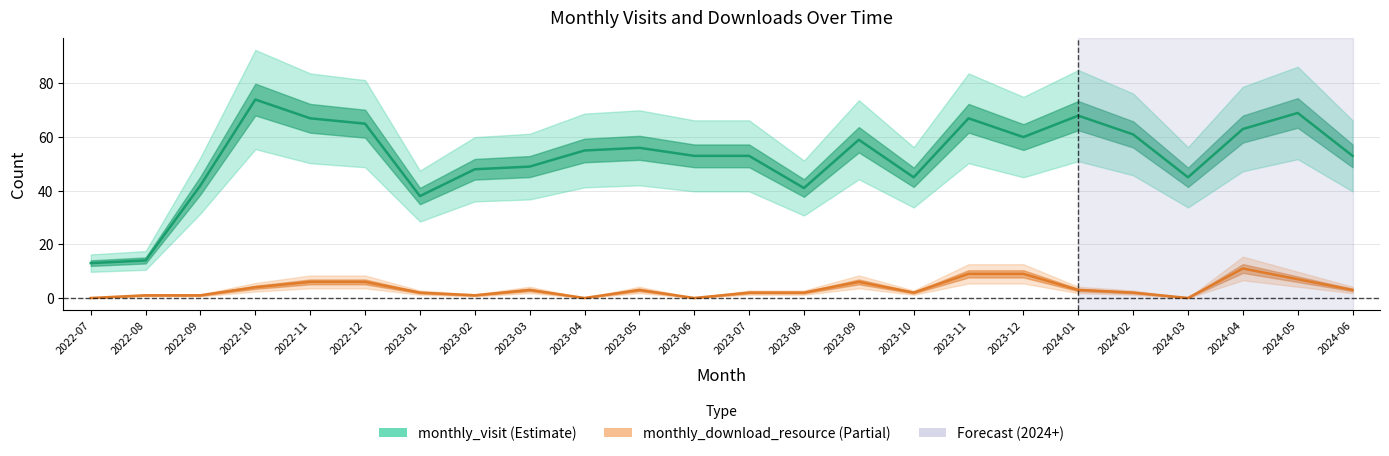

True or false: monthly_visit and monthly_download_resource cross at least once.

False